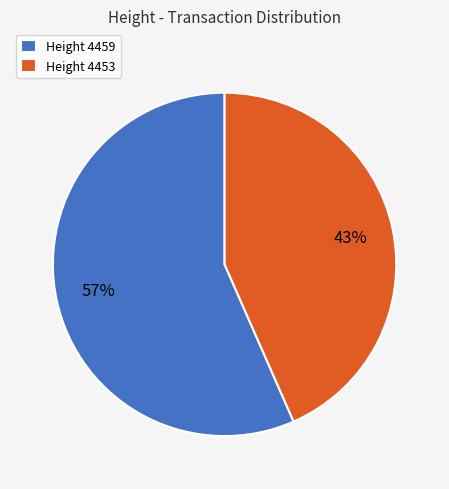

To the nearest percent, what portion does Height 4459 represent?

57%